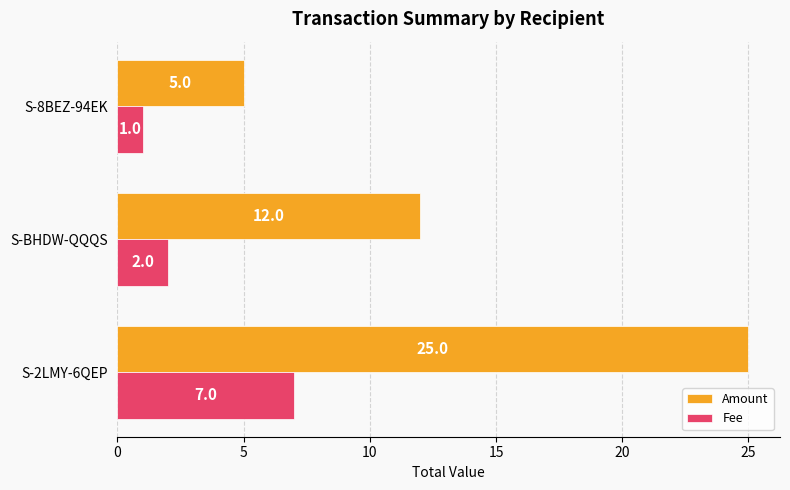

The Amount series shows 12 at S-BHDW-QQQS. True or false?

True